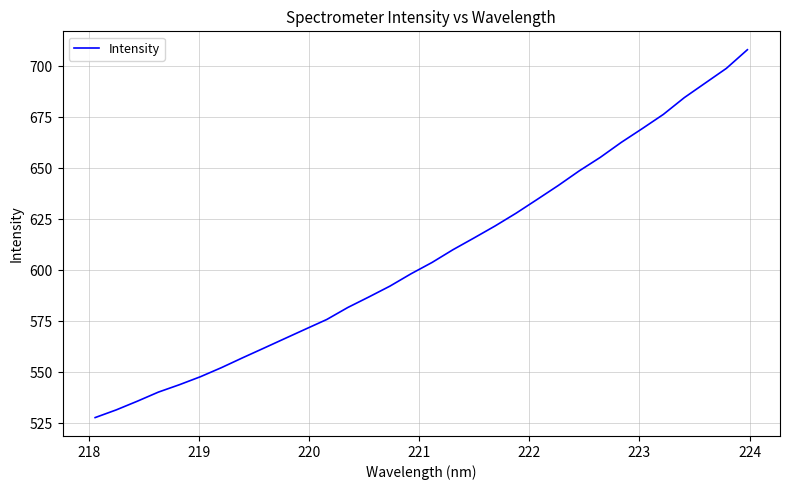

What is the greatest value displayed?

708.1